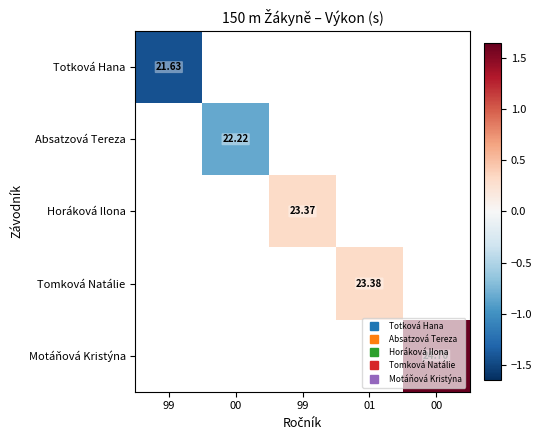

Which category has the lowest value across all series?

99